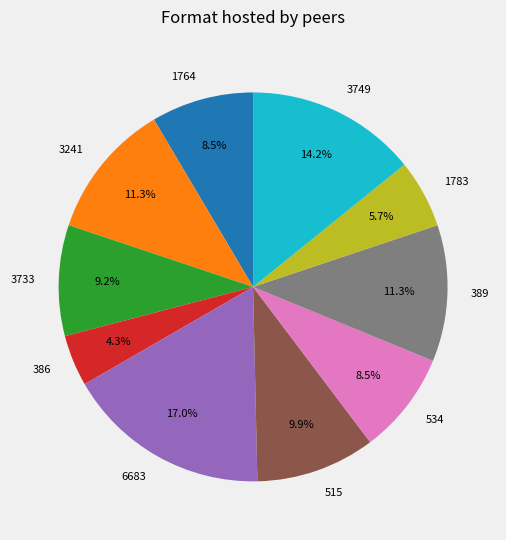

Which category has the smallest portion of the pie?

386